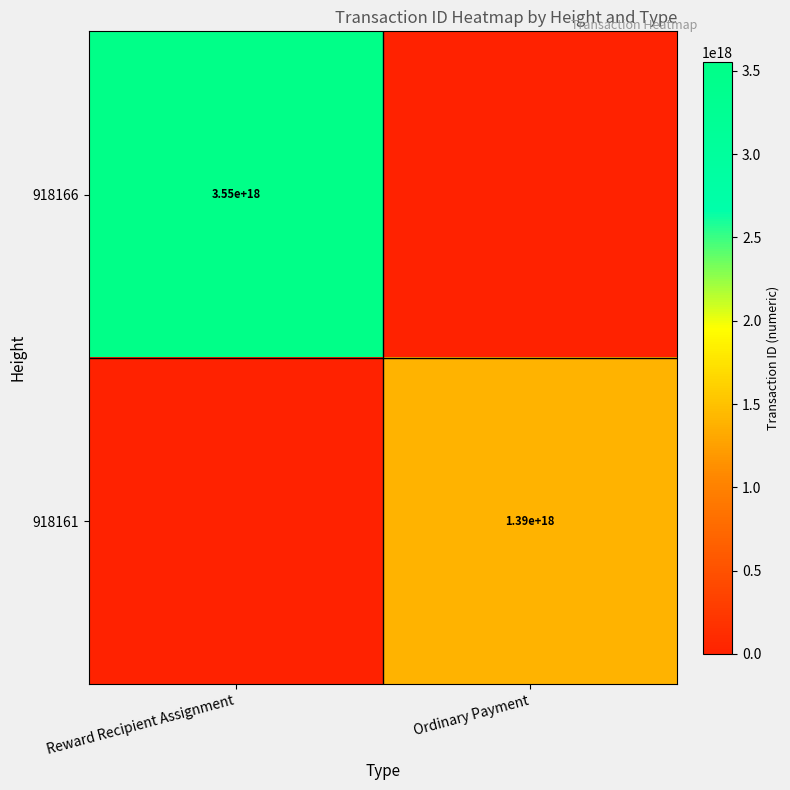

The value of 918166 at Reward Recipient Assignment is 1414213112831586816. True or false?

False